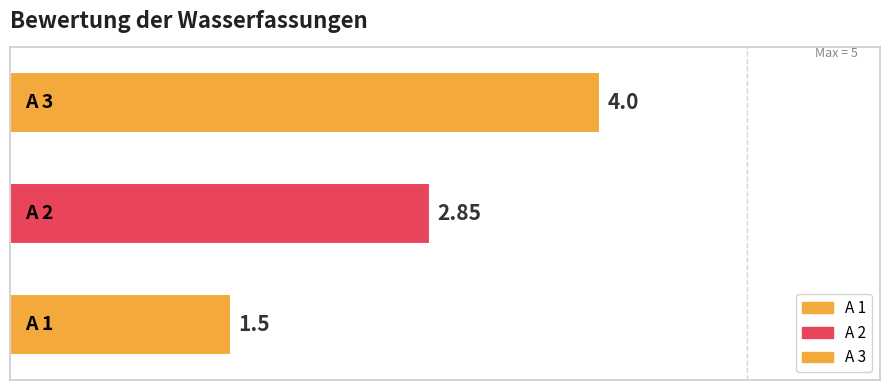

What is the difference between the maximum and minimum values?

2.5